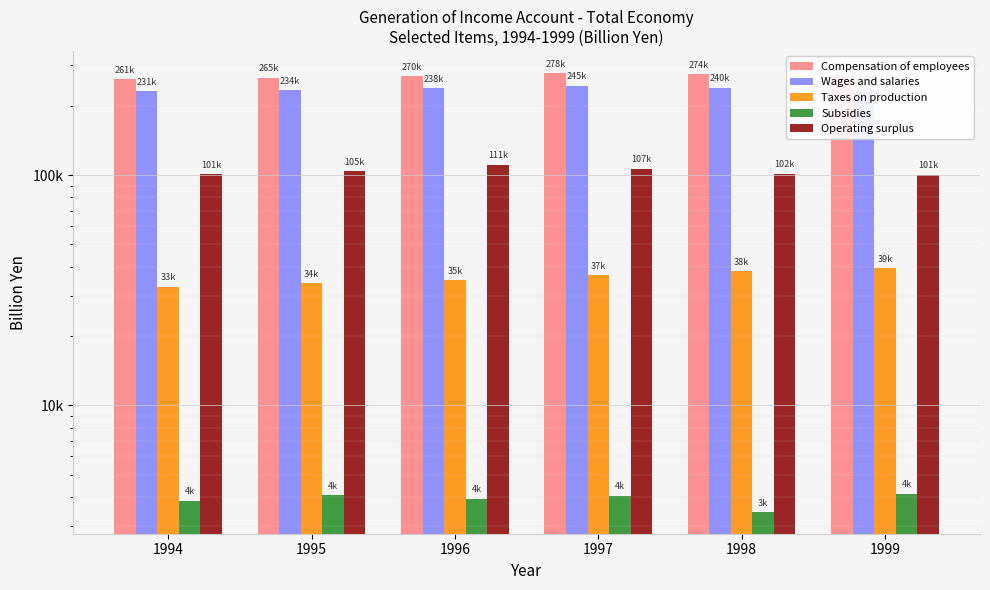

What is the highest value of the Taxes on production series?

39428.4